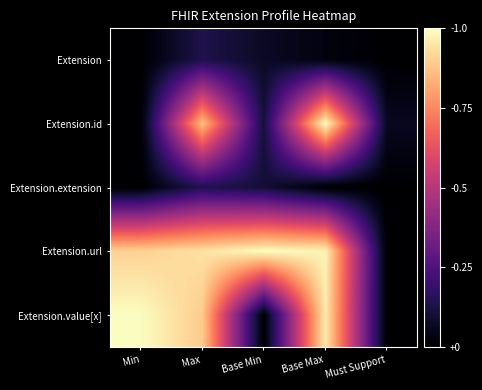

Rank the series at Base Min from highest to lowest value.

Extension.url, Extension.id, Extension.extension, Extension, Extension.value[x]